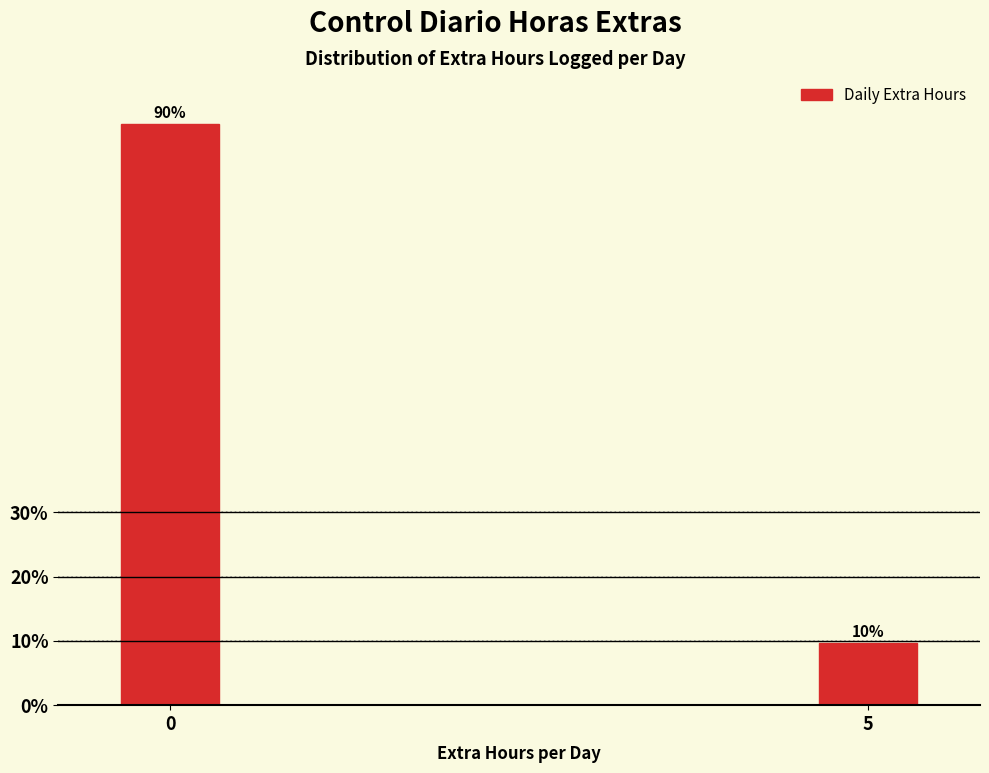

What is the maximum value shown in the chart?

90.3